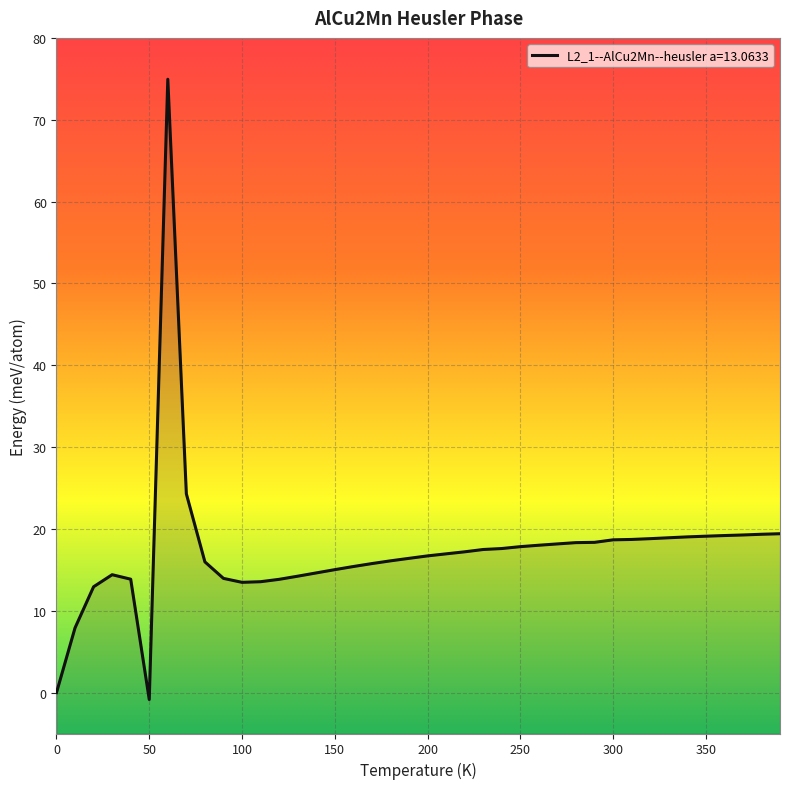

How many points are lower than both their immediate neighbors (excluding endpoints)?

2